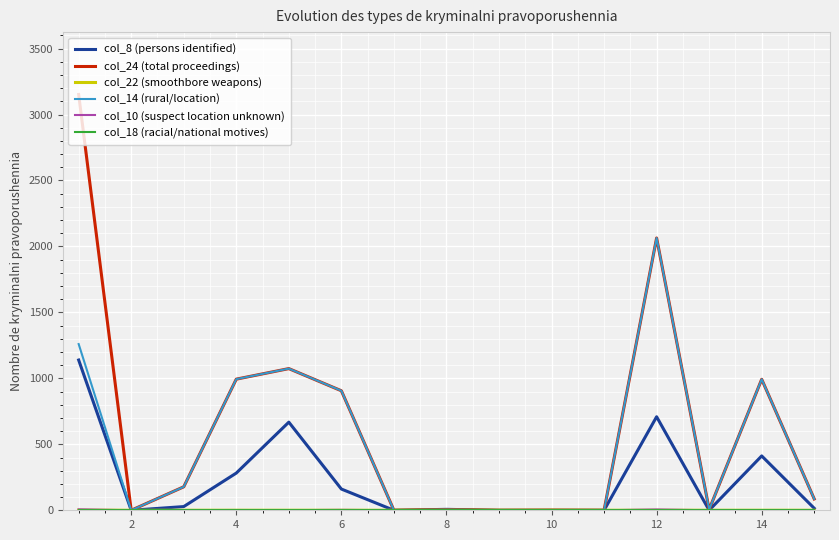

What is the greatest value displayed?

3152